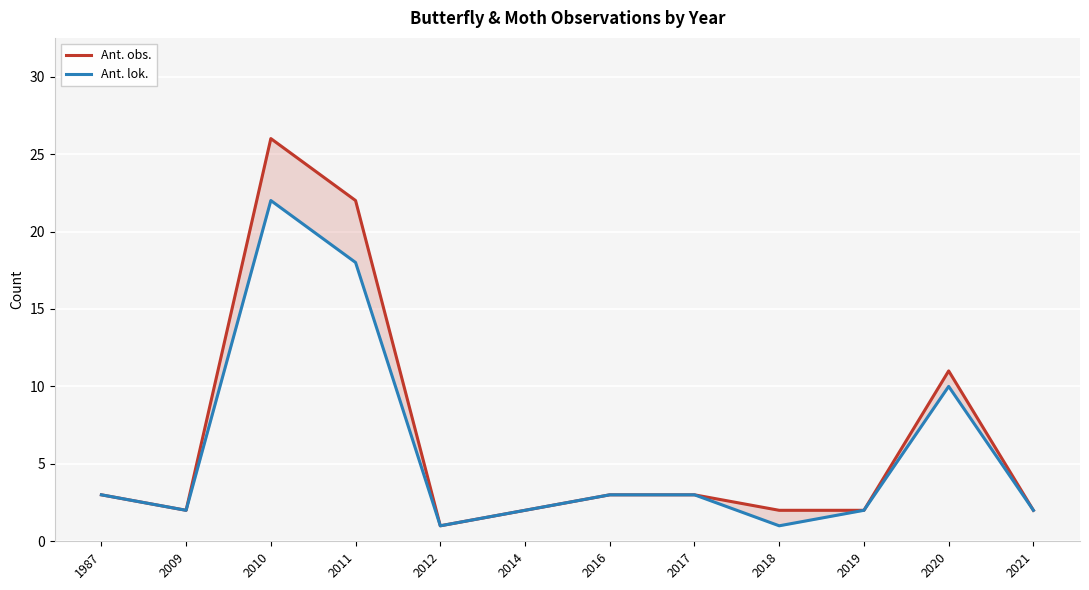

What is the difference between the maximum and minimum values in the Ant. lok. series?

21